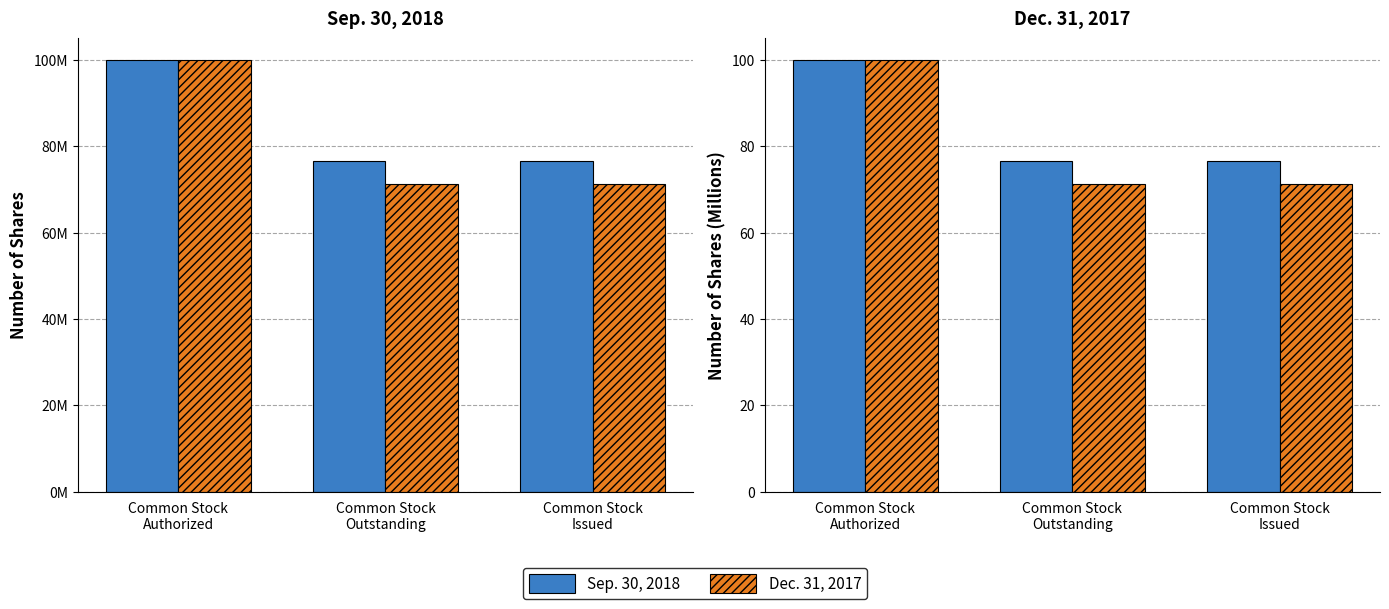

Reading left to right, list all the values displayed in this chart.

Sep. 30, 2018: 100.0	76.5	76.5
Dec. 31, 2017: 100.0	71.3	71.3